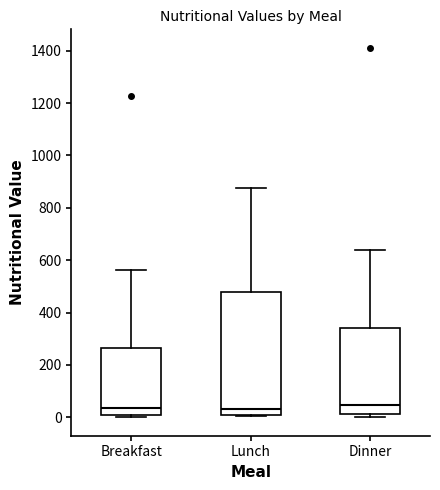

Reading left to right, transcribe this box plot: for each box, give where its median line is, the range the box spans, and where its two whiskers end, as read against the y-axis. The values are not printed on the chart, so give them approximately, as read against the axis.

Breakfast: median 40, box 0 to 260, whiskers 0 (just below the box's lower edge) to 560
Lunch: median 40, box 20 to 480, whiskers 0 to 880
Dinner: median 40, box 20 to 340, whiskers 0 to 640